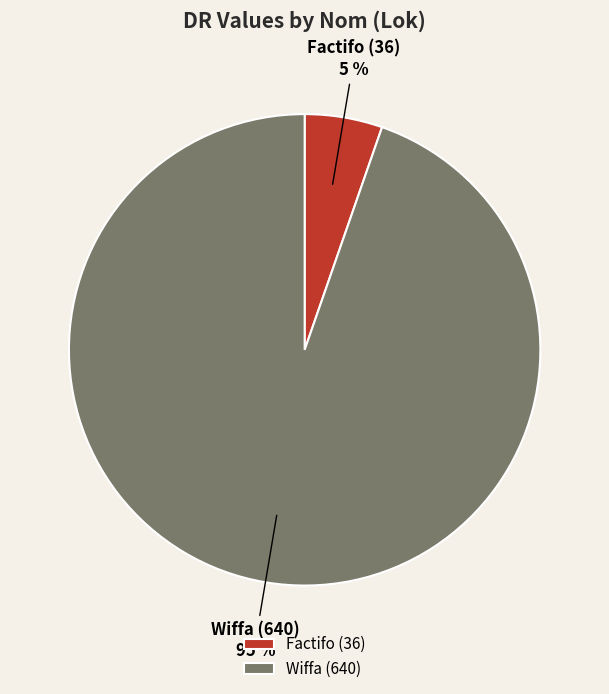

To the nearest percent, what portion does Wiffa represent?

95%